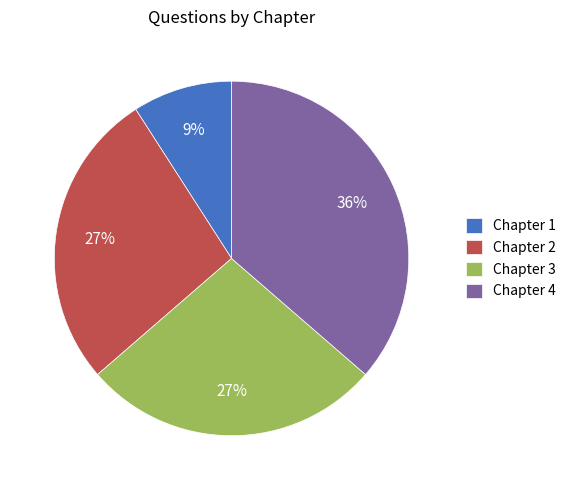

To the nearest percent, what is the average slice percentage?

25%